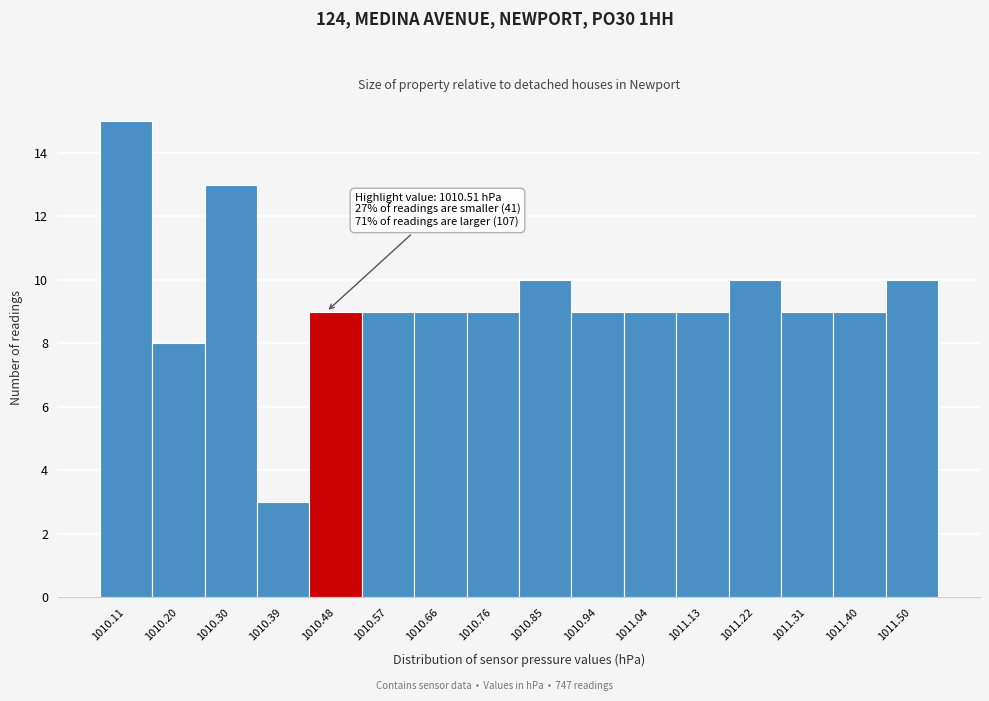

Reading right to left, what are all the values shown in this chart?

10	9	9	10	9	9	9	10	9	9	9	9	3	13	8	15